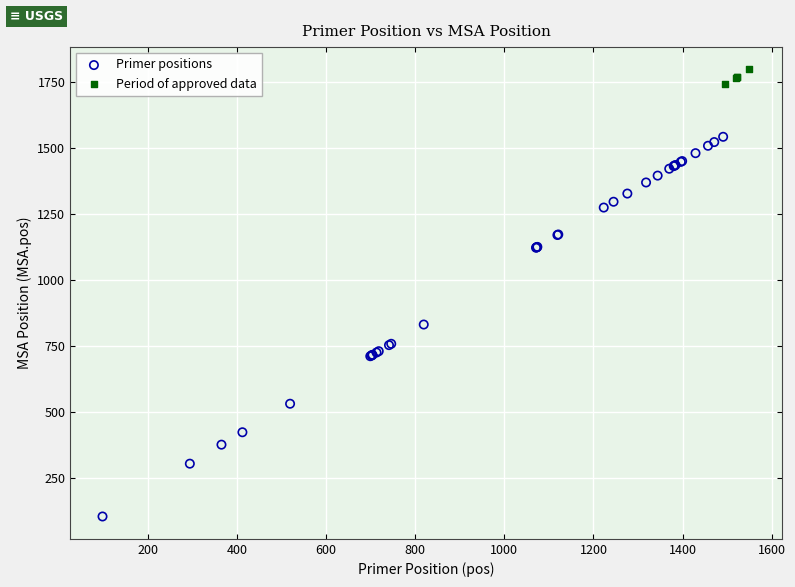

Which series has the widest spread of Y values?

Primer positions